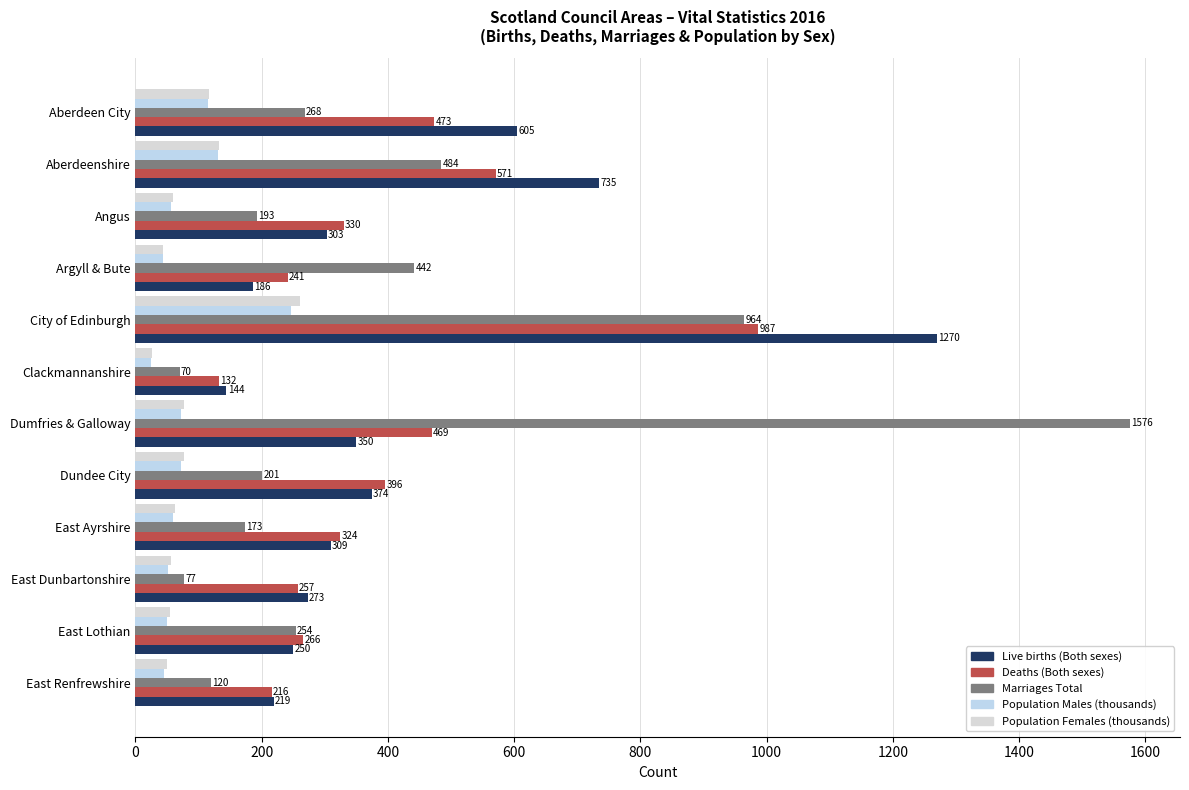

Reading right to left, transcribe all the data shown in this chart.

Live births (Both sexes): 219.0	250.0	273.0	309.0	374.0	350.0	144.0	1270.0	186.0	303.0	735.0	605.0
Deaths (Both sexes): 216.0	266.0	257.0	324.0	396.0	469.0	132.0	987.0	241.0	330.0	571.0	473.0
Marriages Total: 120.0	254.0	77.0	173.0	201.0	1576.0	70.0	964.0	442.0	193.0	484.0	268.0
Population Males (thousands): 44.6	49.8	52.0	59.3	71.4	72.5	25.2	246.8	43.3	56.8	130.4	114.1
Population Females (thousands): 49.2	54.3	55.5	62.9	76.8	77.0	26.2	260.4	43.8	59.8	131.8	115.7